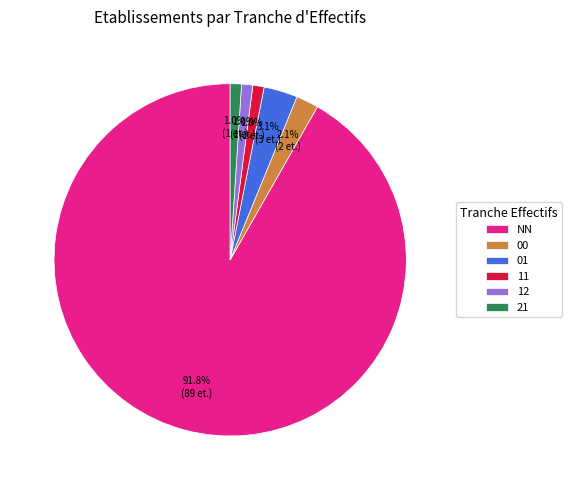

To the nearest percent, what percentage of the pie is NN?

92%